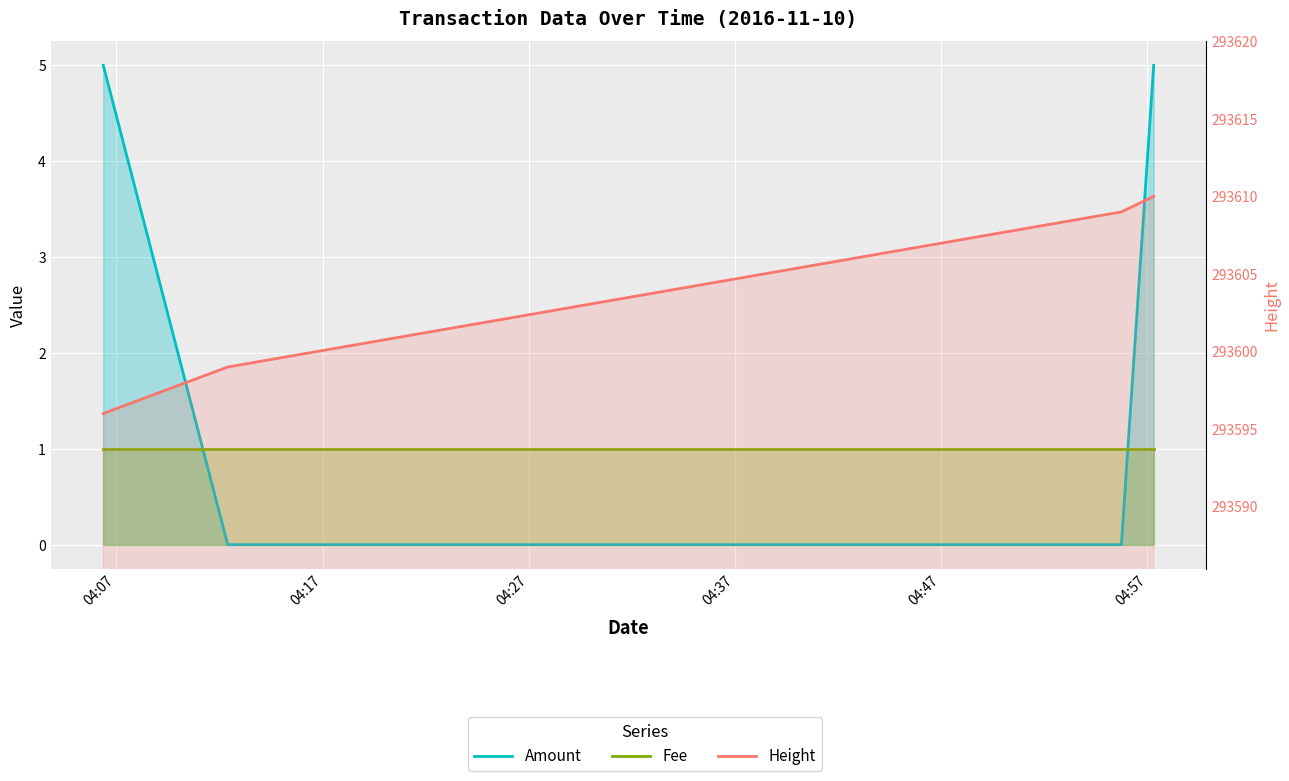

The Fee series shows 1 at 04:07. True or false?

False